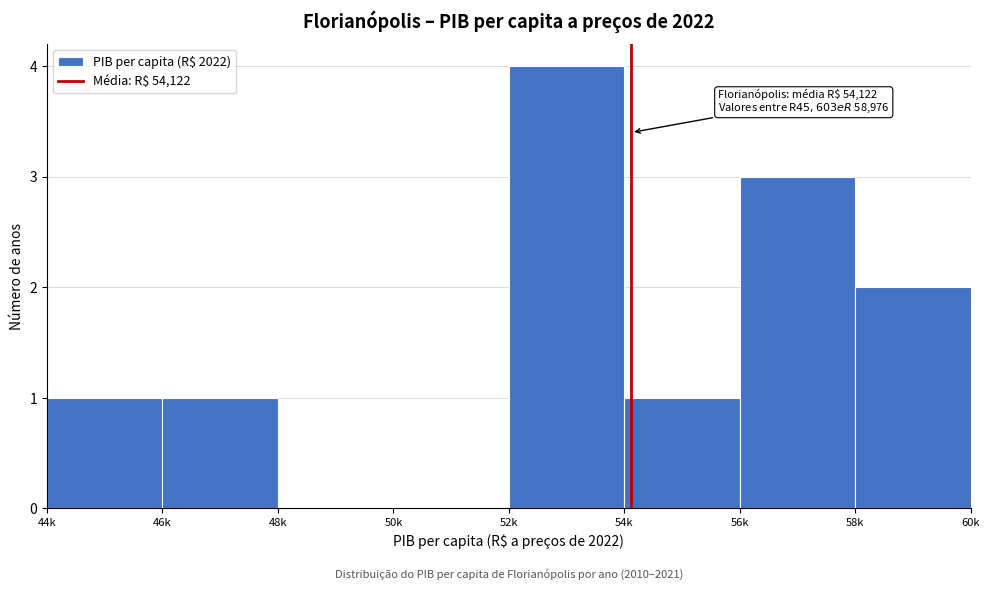

Reading left to right, what are all the values shown in this chart?

44k=1	46k=1	48k=0	50k=0	52k=4	54k=1	56k=3	58k=2